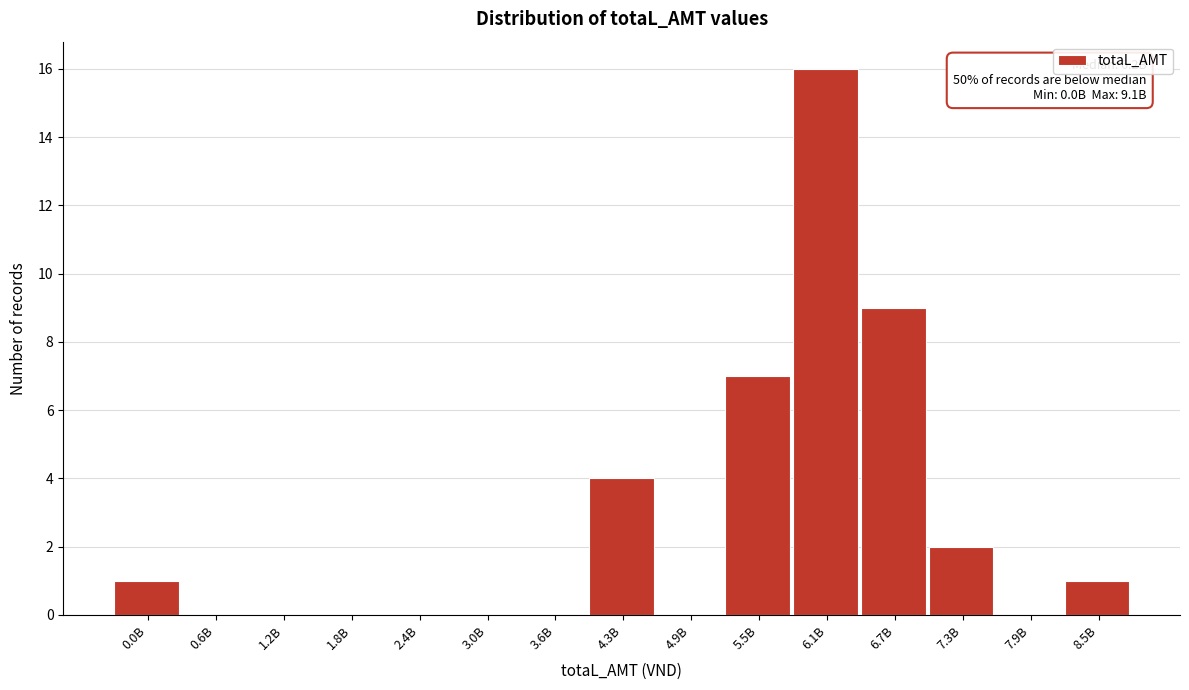

Reading left to right, transcribe all the data shown in this chart.

0.0B=1	0.6B=0	1.2B=0	1.8B=0	2.4B=0	3.0B=0	3.6B=0	4.3B=4	4.9B=0	5.5B=7	6.1B=16	6.7B=9	7.3B=2	7.9B=0	8.5B=1